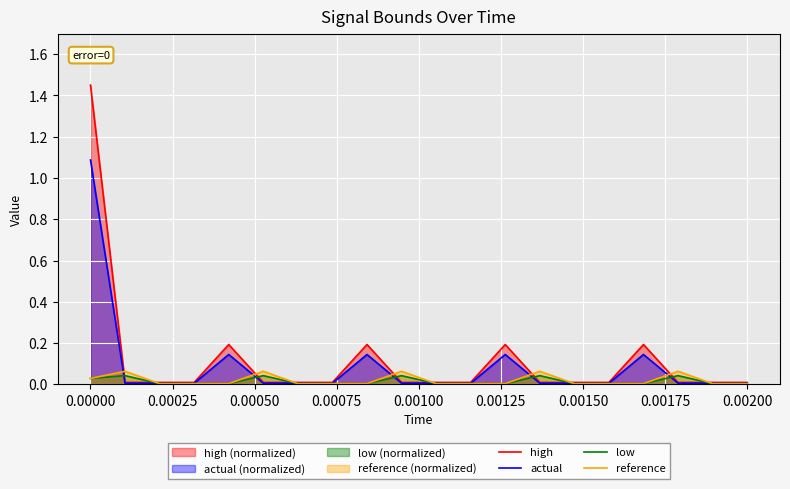

What is the maximum value for actual?

1.1